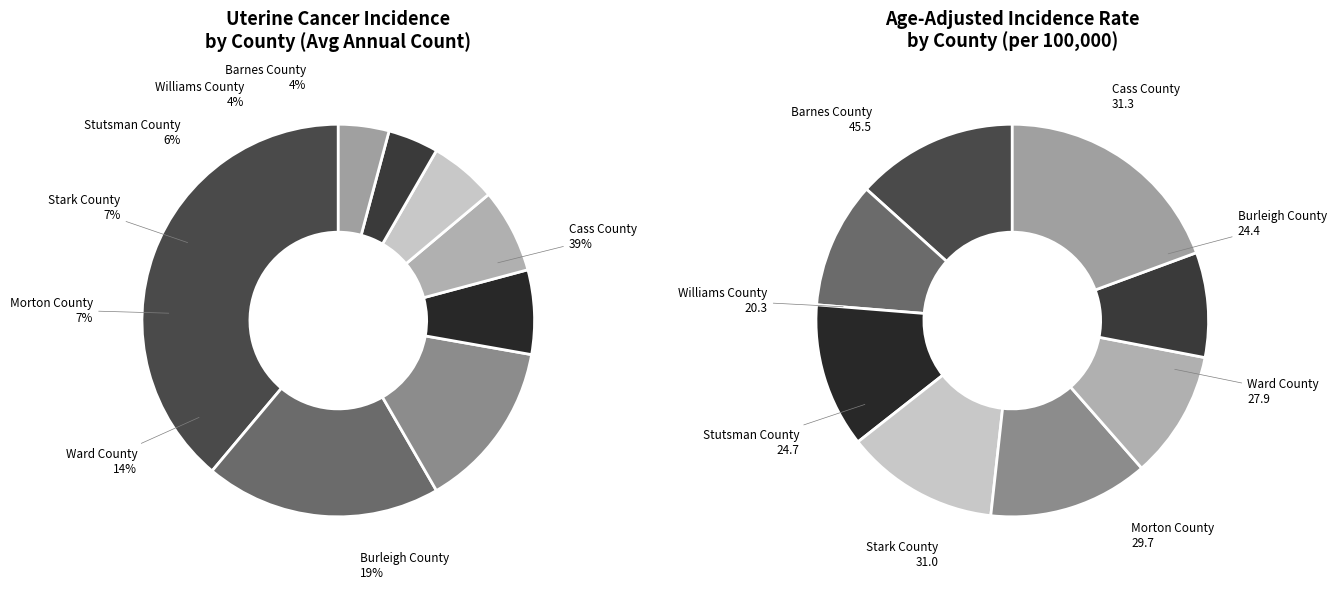

Combined, what portion of the pie is Williams County and Barnes County?

8.3%